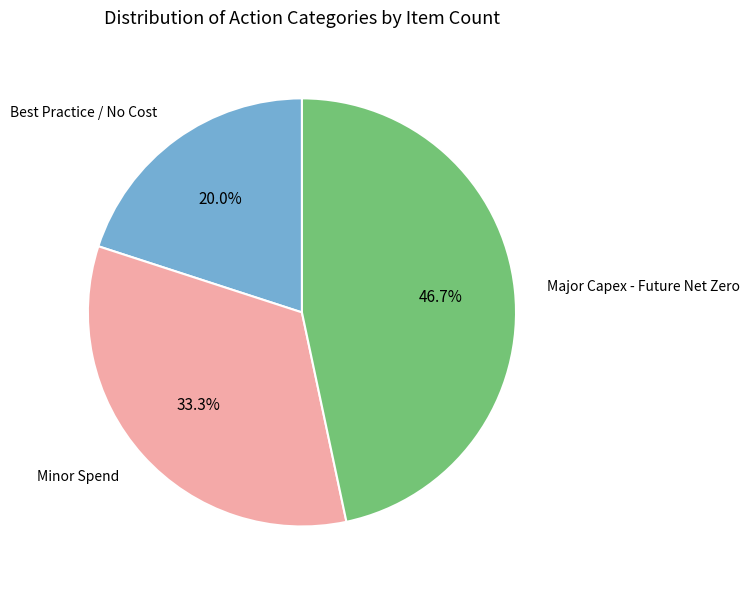

Does any single category account for the majority?

No